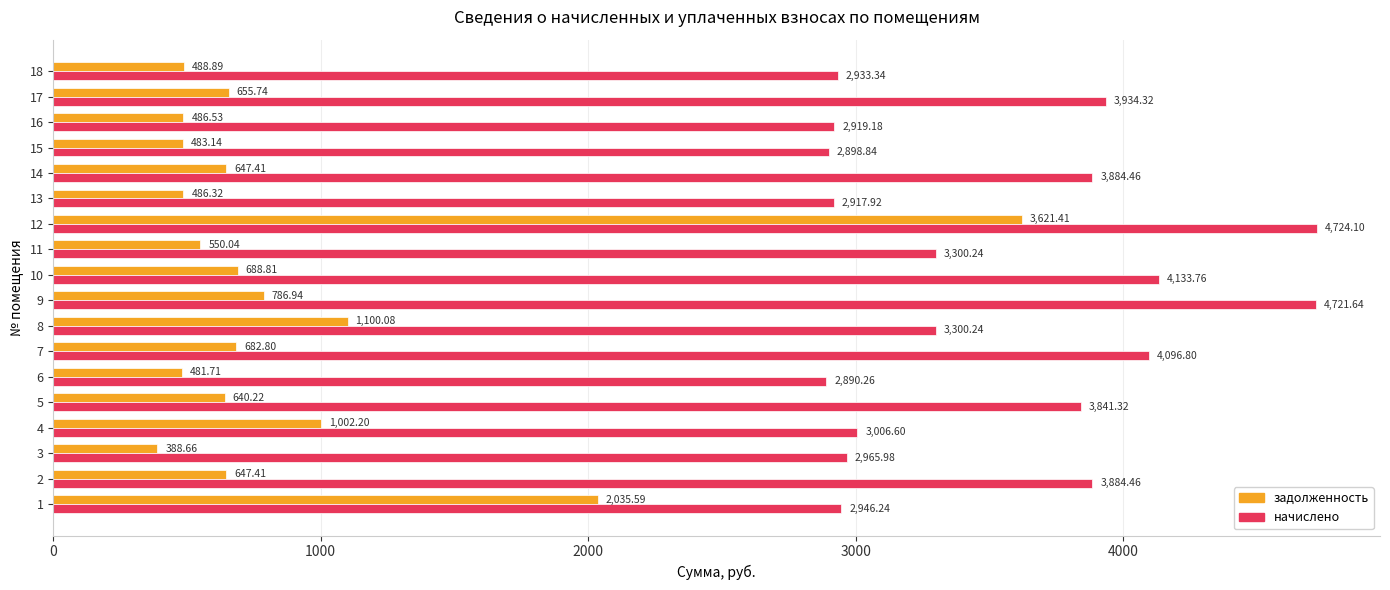

What is the spread (max minus min) of values at 17?

3278.6